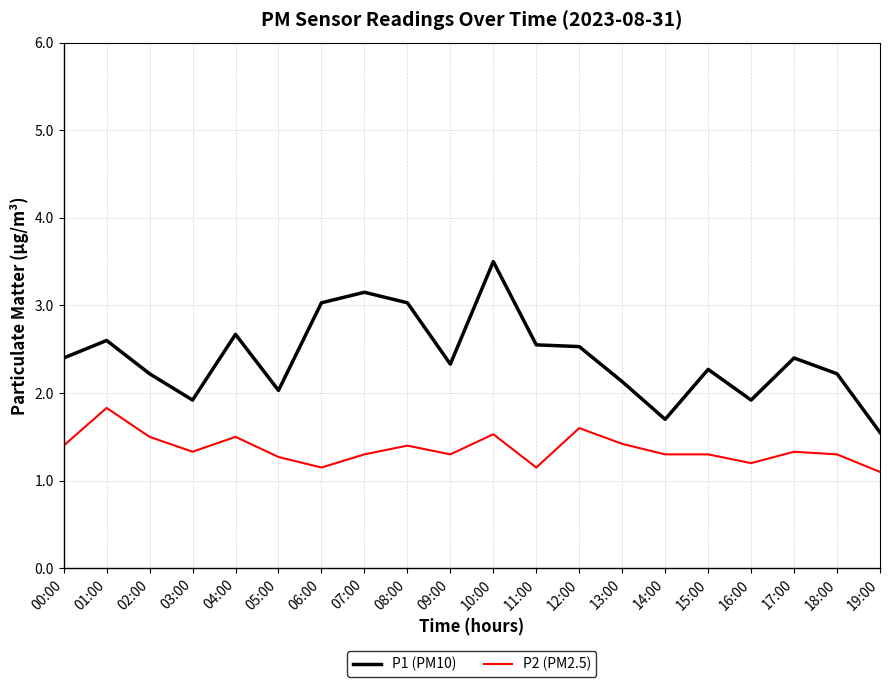

At which category does P1 (PM10) reach its first local peak?

01:00